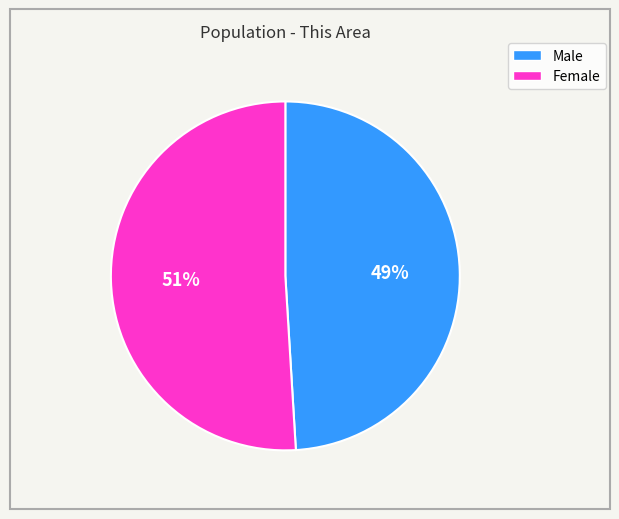

What is the majority slice?

Female